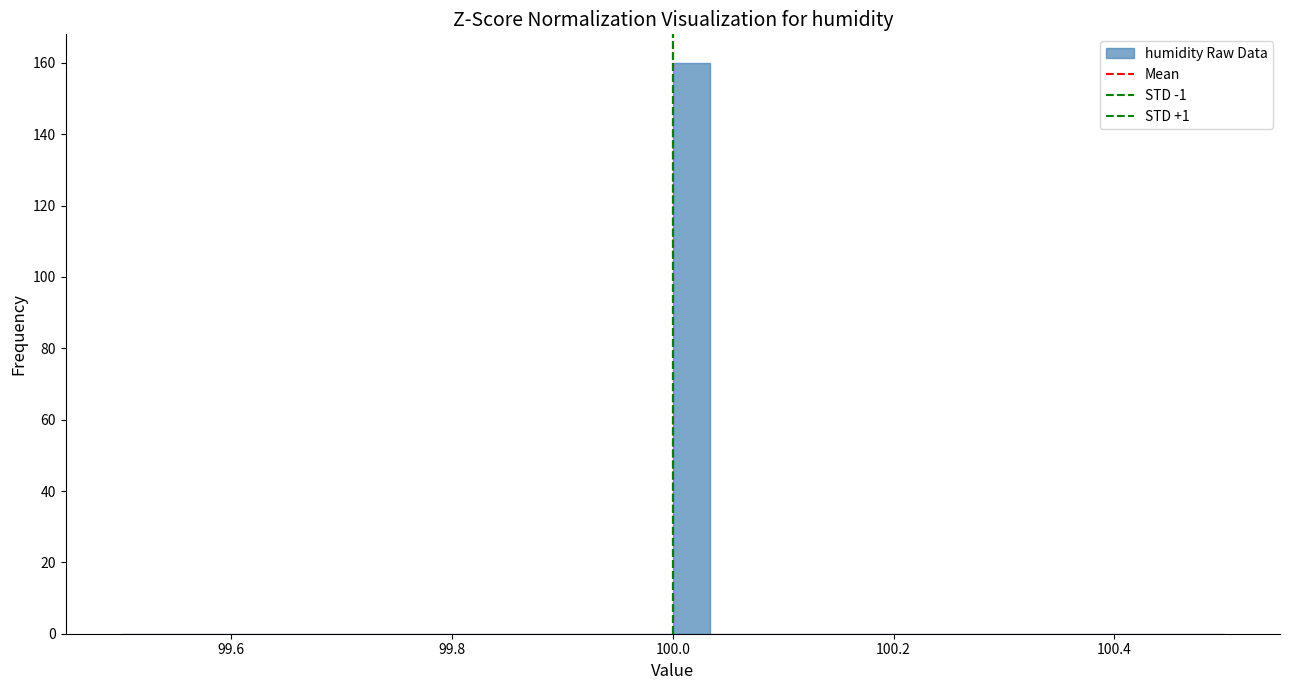

Read against the x-axis, roughly where is the centre of the tallest bar?

100.02